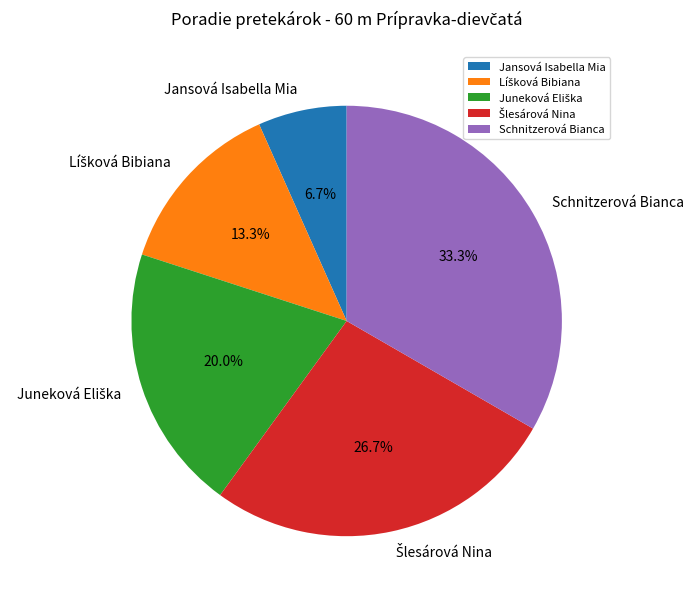

What is the largest slice in the pie chart?

Schnitzerová Bianca